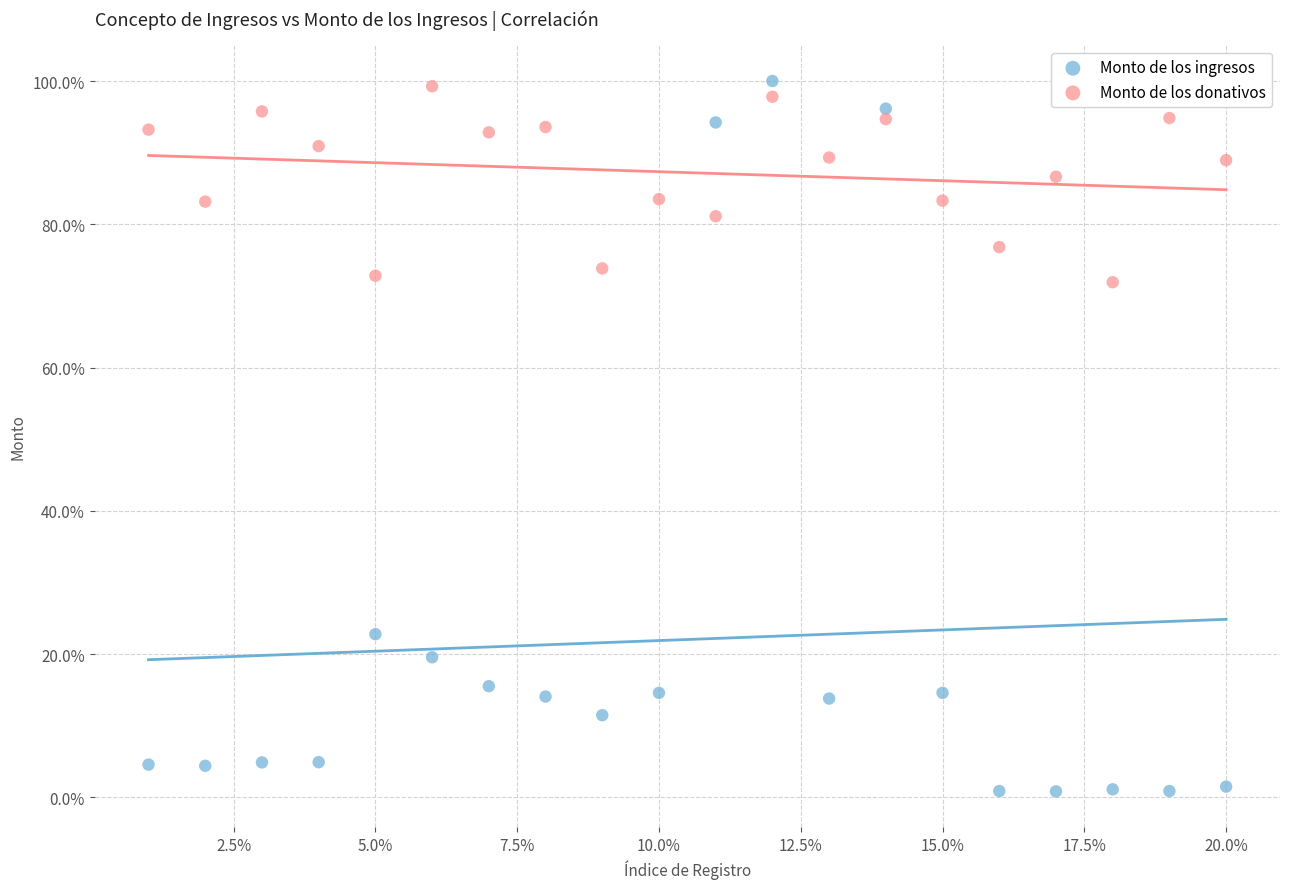

Across all data points, what is the range of X values (max minus min)?

19.0